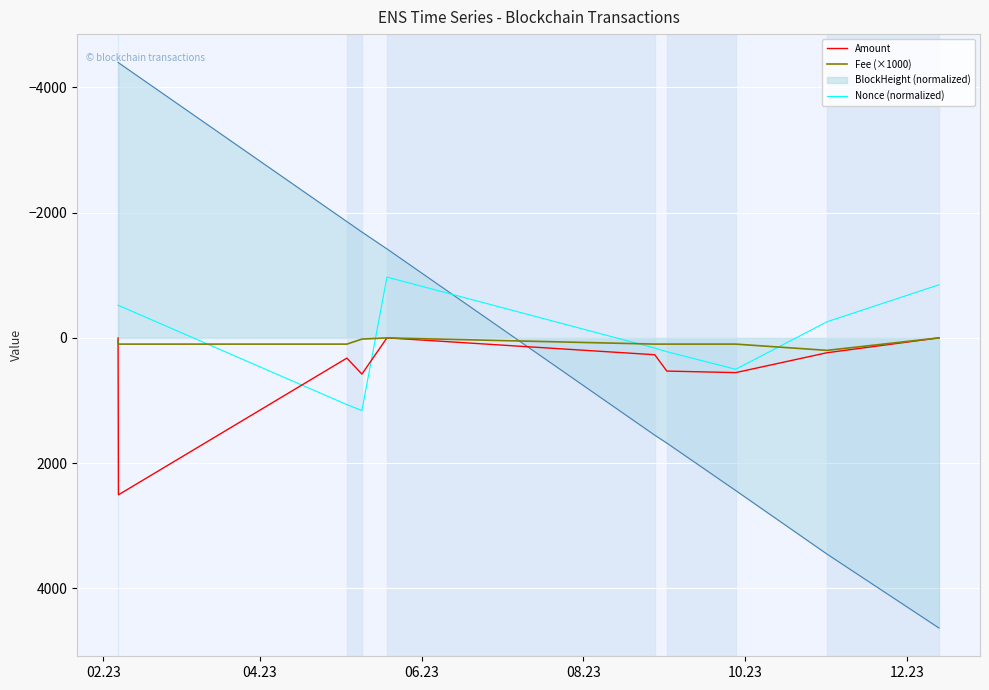

Which series has the largest total across all categories?

Amount